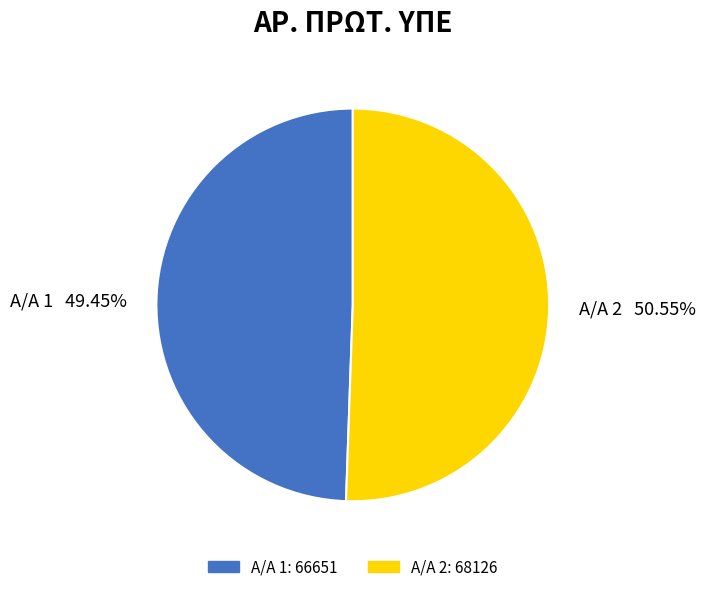

How many slices are in this pie chart?

2